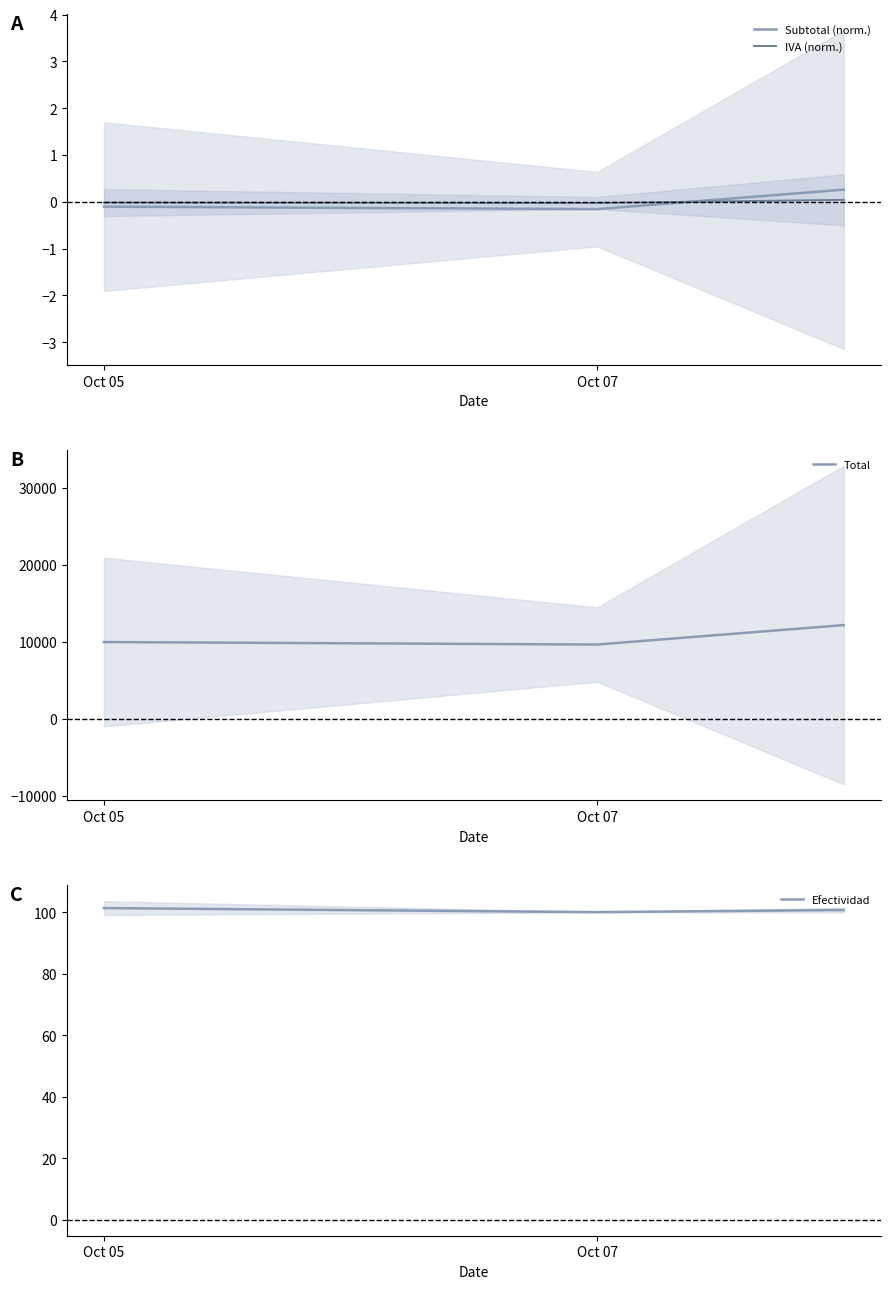

What are all the series names shown in the legend?

Subtotal (norm.), IVA (norm.), Total, Efectividad